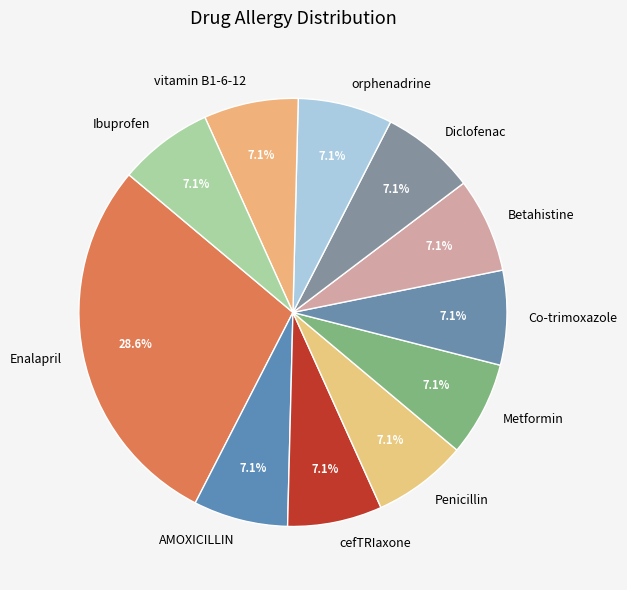

The Betahistine slice represents 1% of the pie. True or false?

False